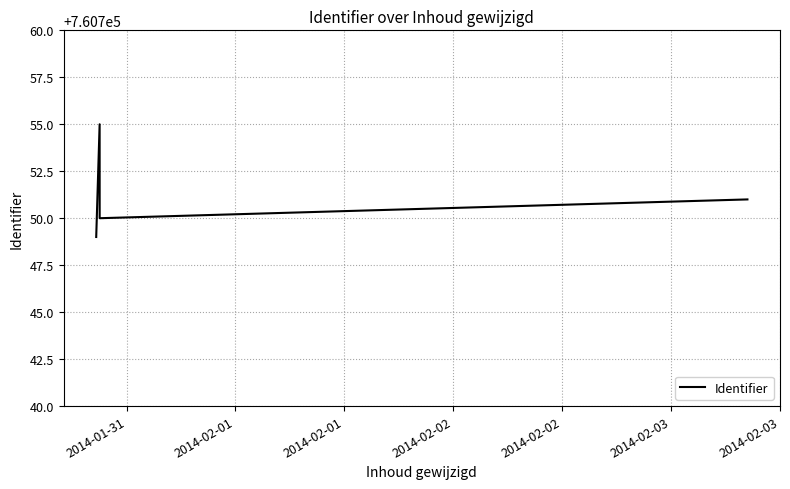

What is the sum of all values?

3043005